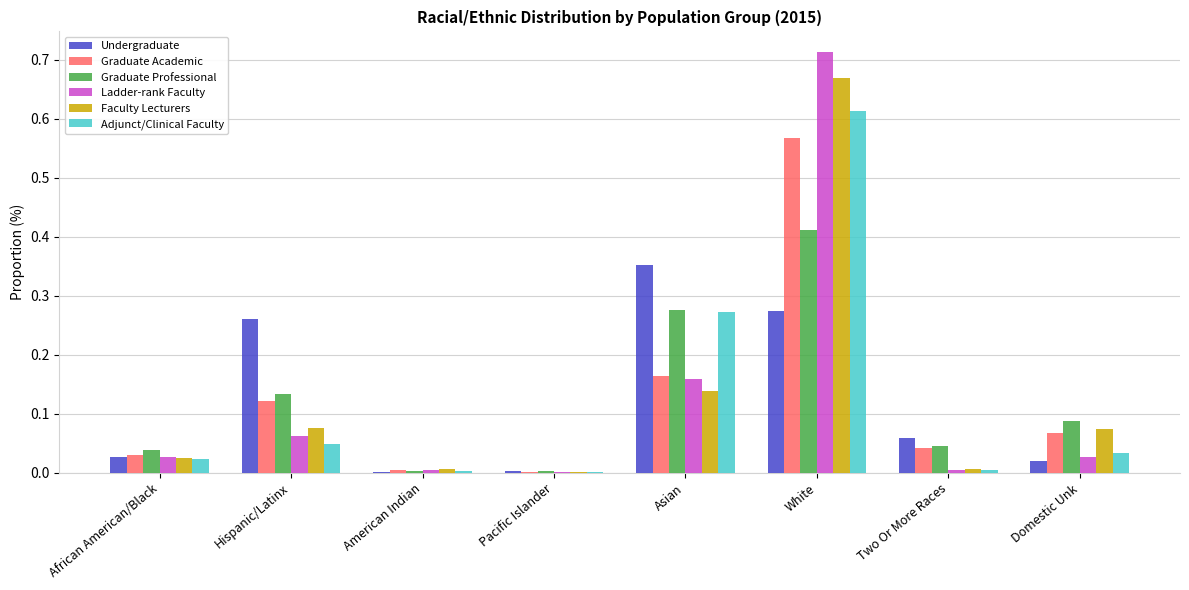

Which series changed the most between Pacific Islander and White?

Ladder-rank Faculty